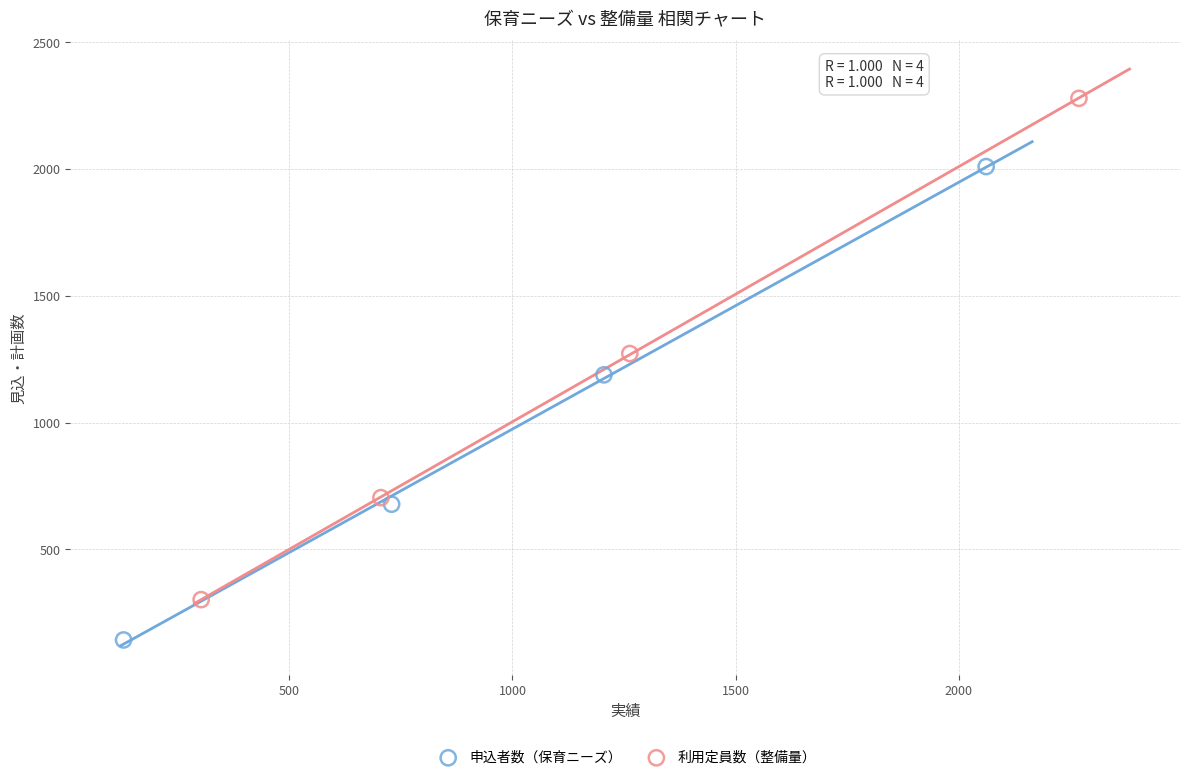

What are all the series names shown in the legend?

申込者数（保育ニーズ）, 利用定員数（整備量）